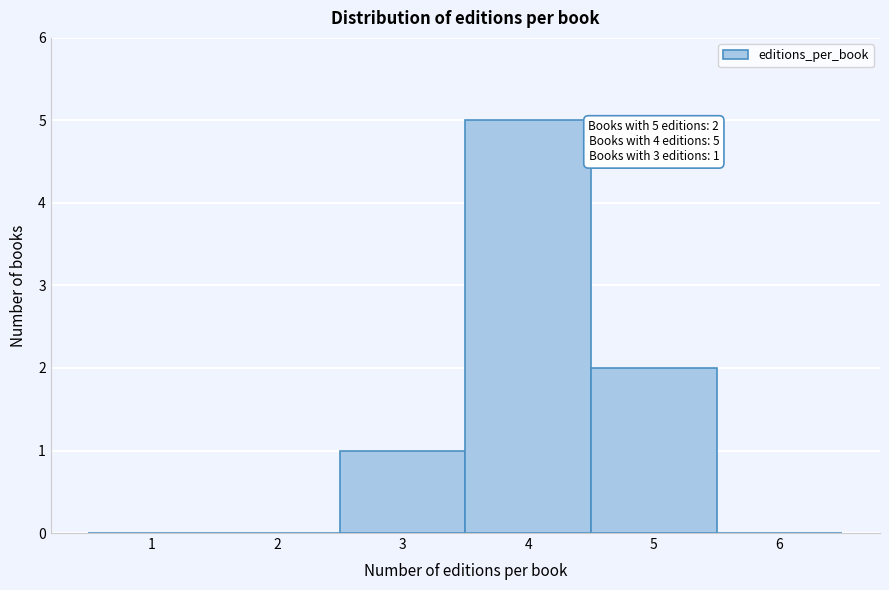

Reading left to right, list all the values displayed in this chart.

1=0	2=0	3=1	4=5	5=2	6=0